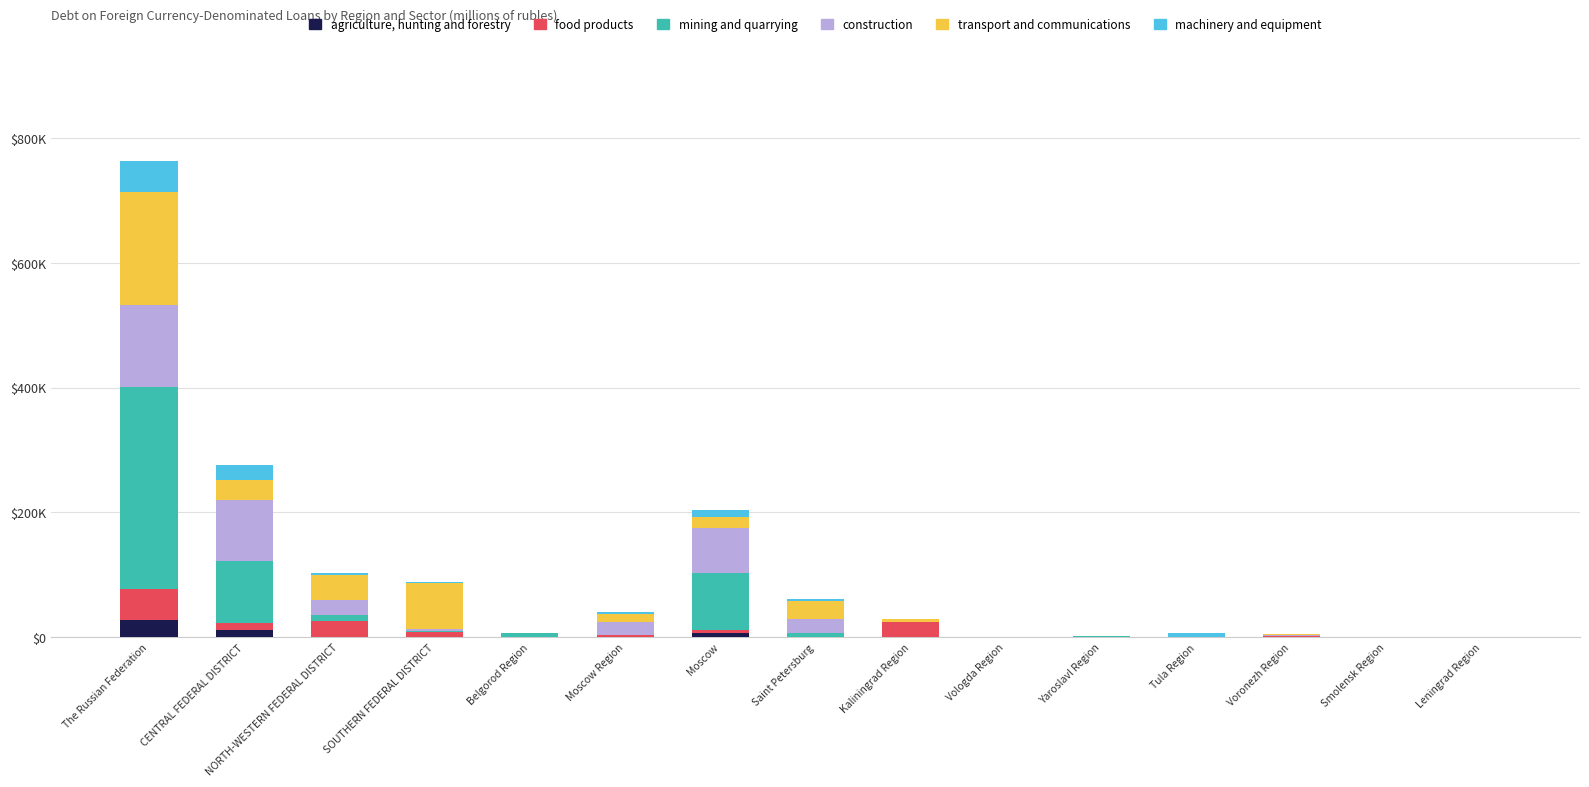

Are the bars horizontal?

No